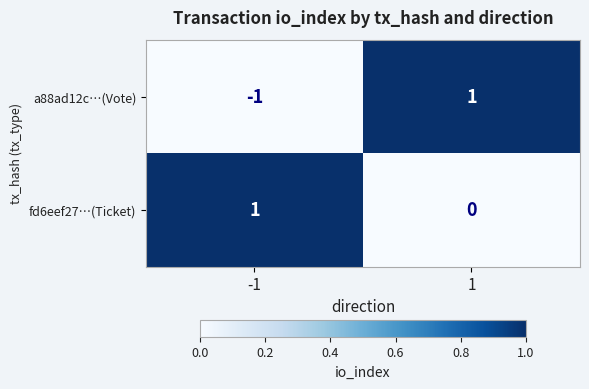

The value of fd6eef27…(Ticket) at -1 is 1. True or false?

True